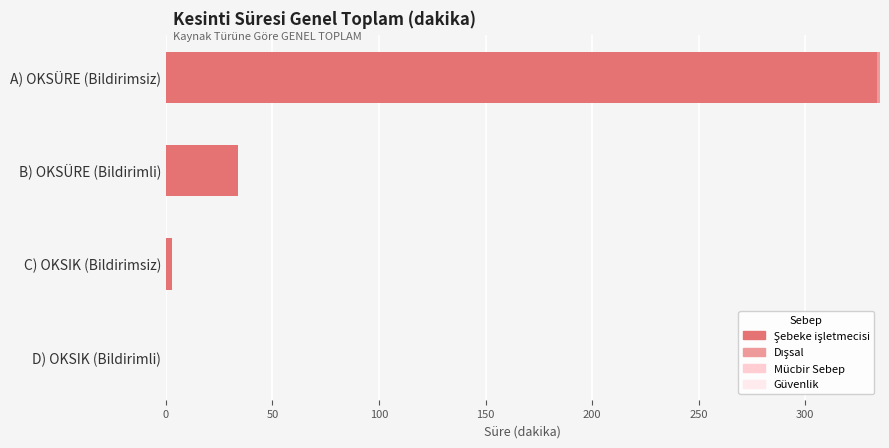

At which category is the sum across all series the highest?

A) OKSÜRE (Bildirimsiz)